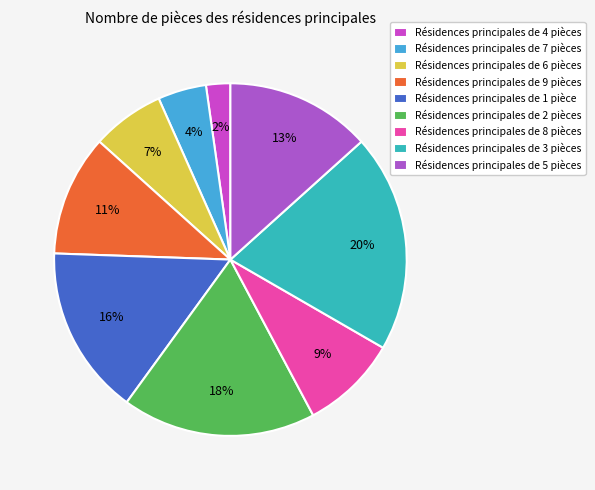

How many slices are in this pie chart?

9